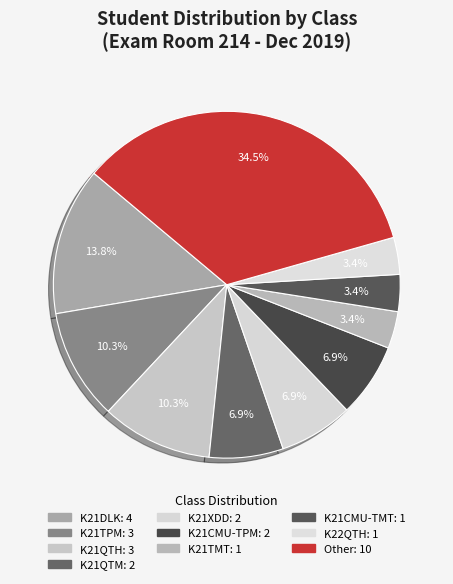

Count the number of slices in the pie.

10